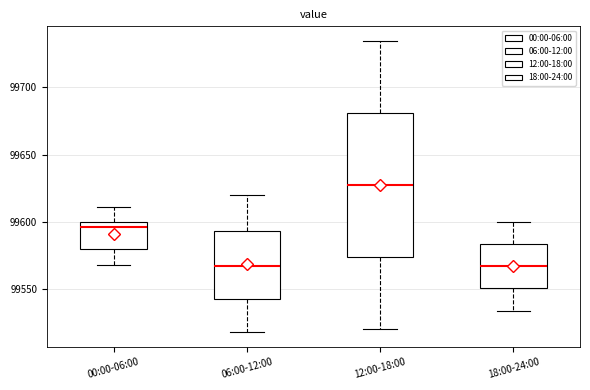

Comparing the boxes themselves (not the whiskers), which one is the tallest?

12:00-18:00